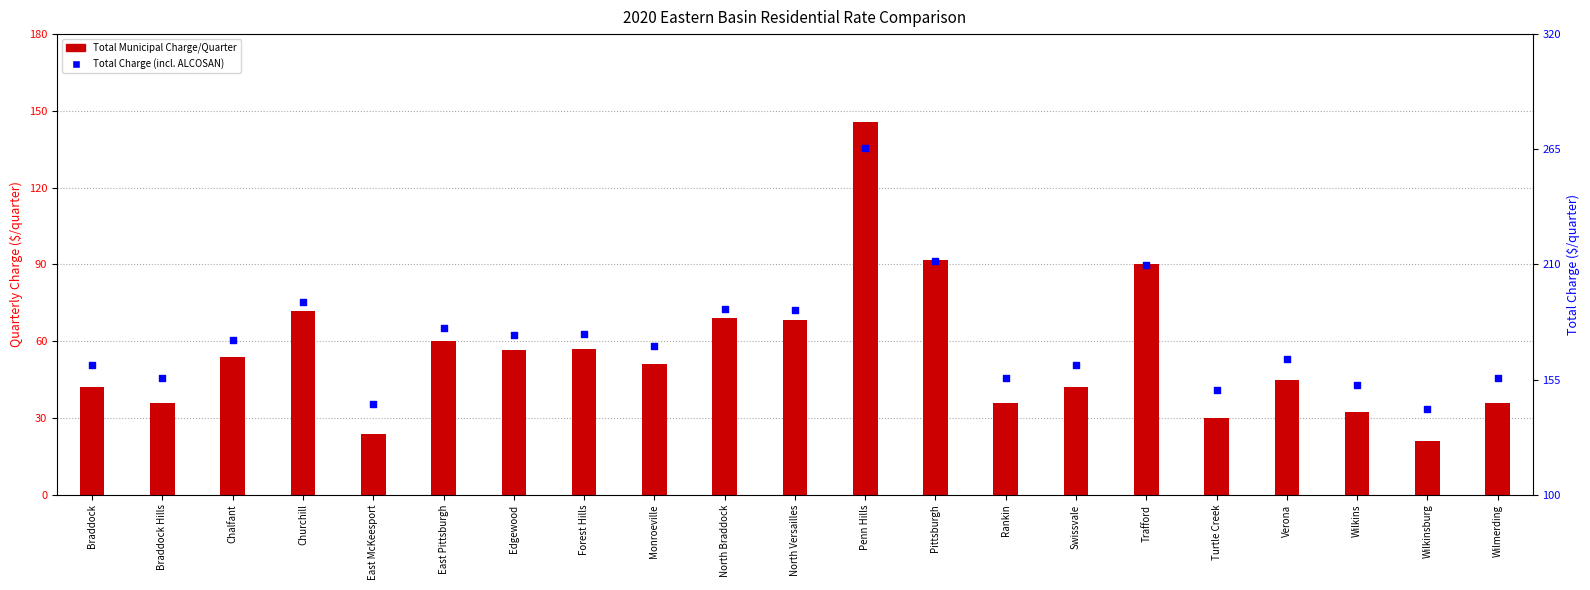

Which series reaches the maximum Y coordinate?

Total Charge (incl. ALCOSAN)